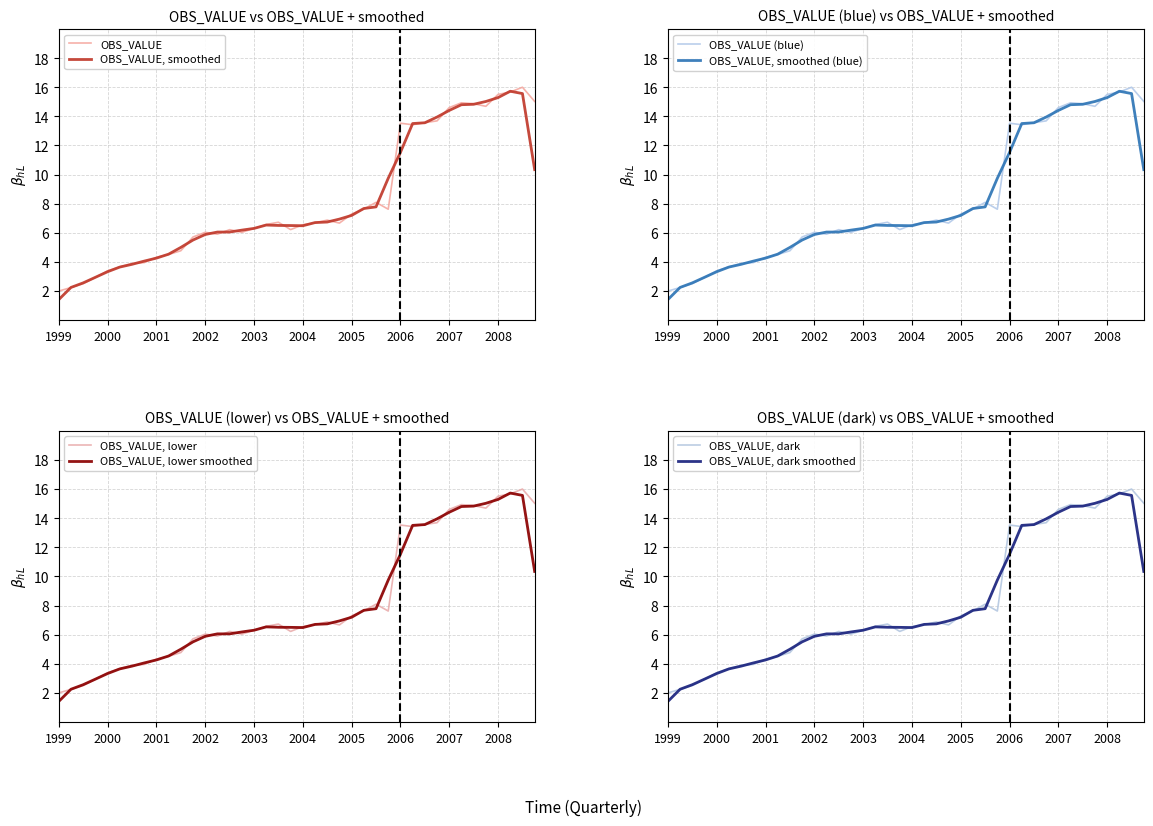

What is the lowest value of the OBS_VALUE, smoothed series?

1.4